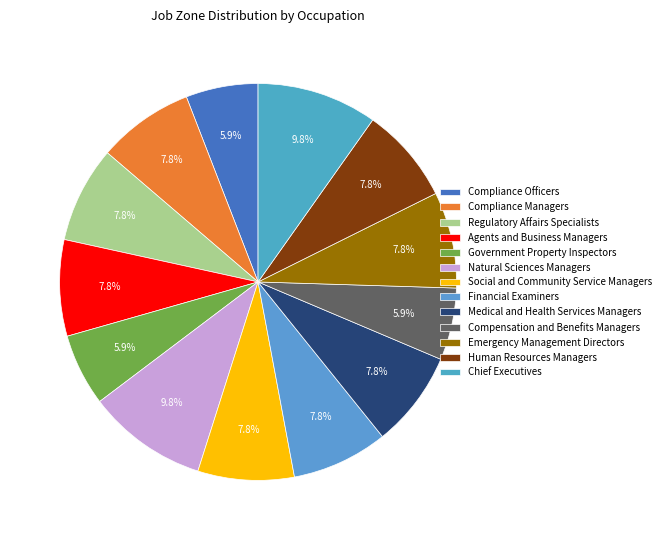

Count the number of slices in the pie.

13